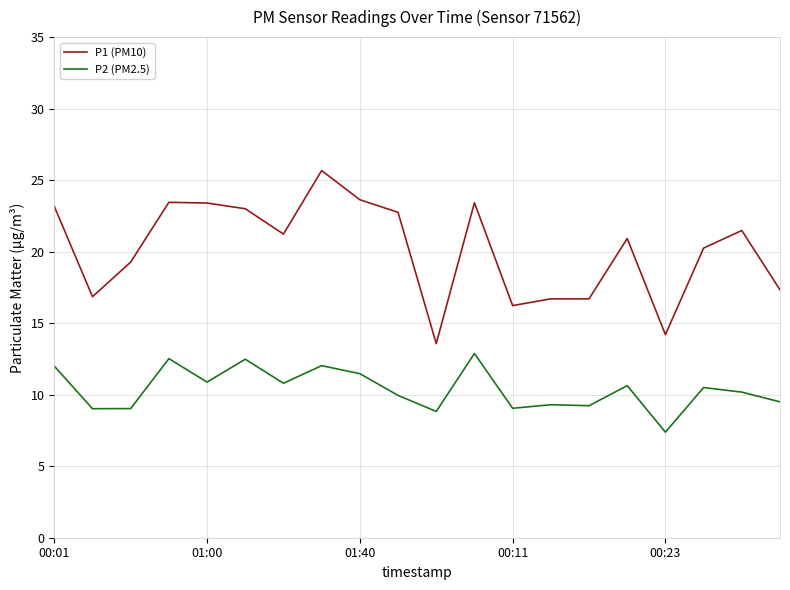

True or false: P2 (PM2.5) and P1 (PM10) cross at least once.

False